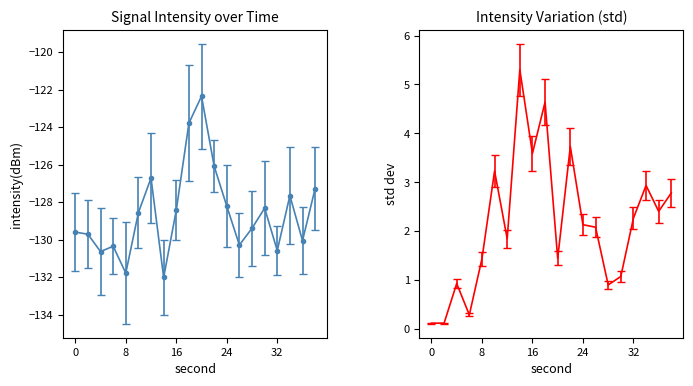

Does the chart display data point markers on the line(s)?

No